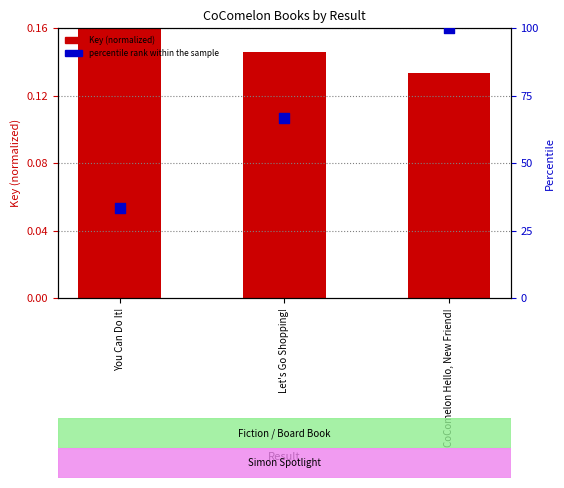

At how many categories does at least one series exceed 68?

1